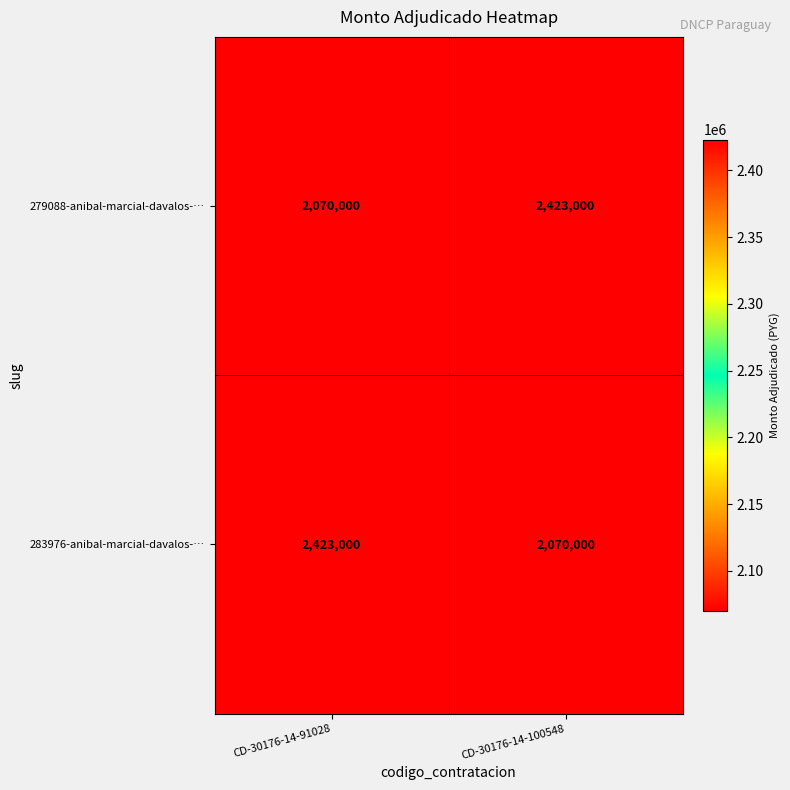

How many data points in 283976-anibal-marcial-davalos-… are less than 2423000?

1